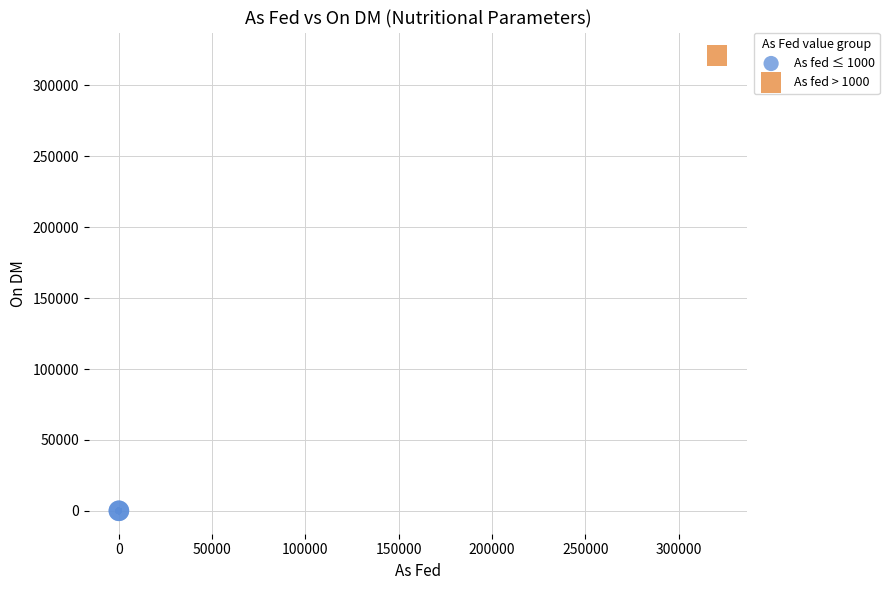

What are all the series names shown in the legend?

As fed ≤ 1000, As fed > 1000